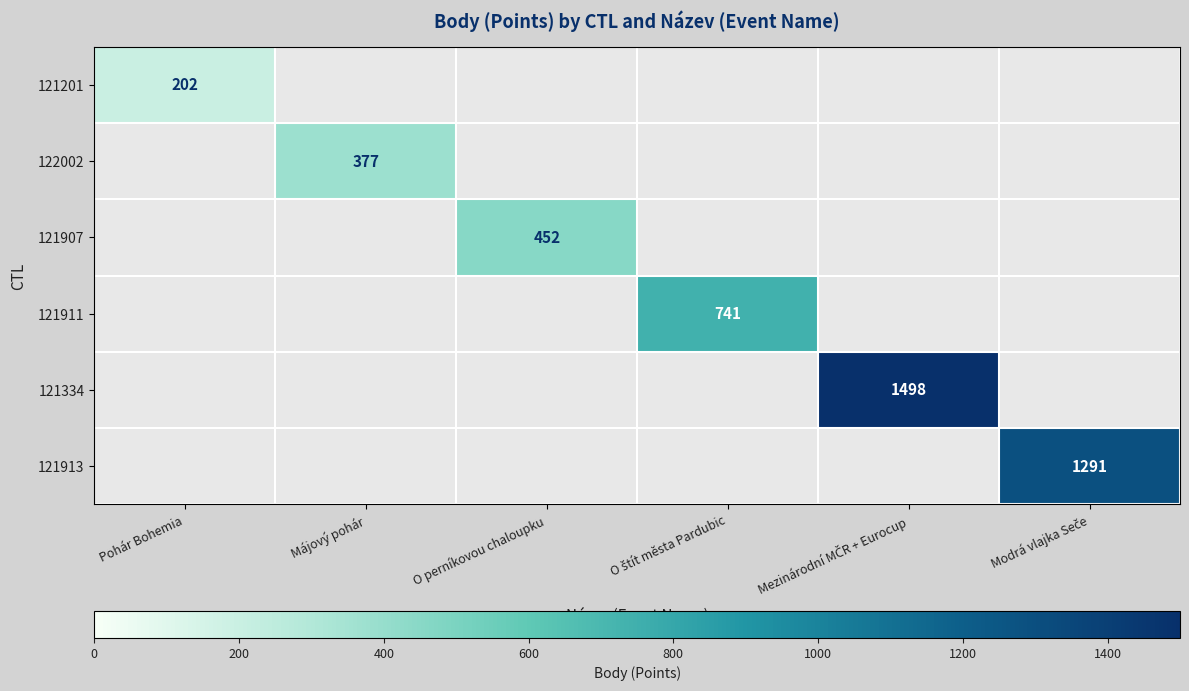

At O perníkovou chaloupku, list the series in order from largest to smallest.

121201, 122002, 121907, 121911, 121334, 121913